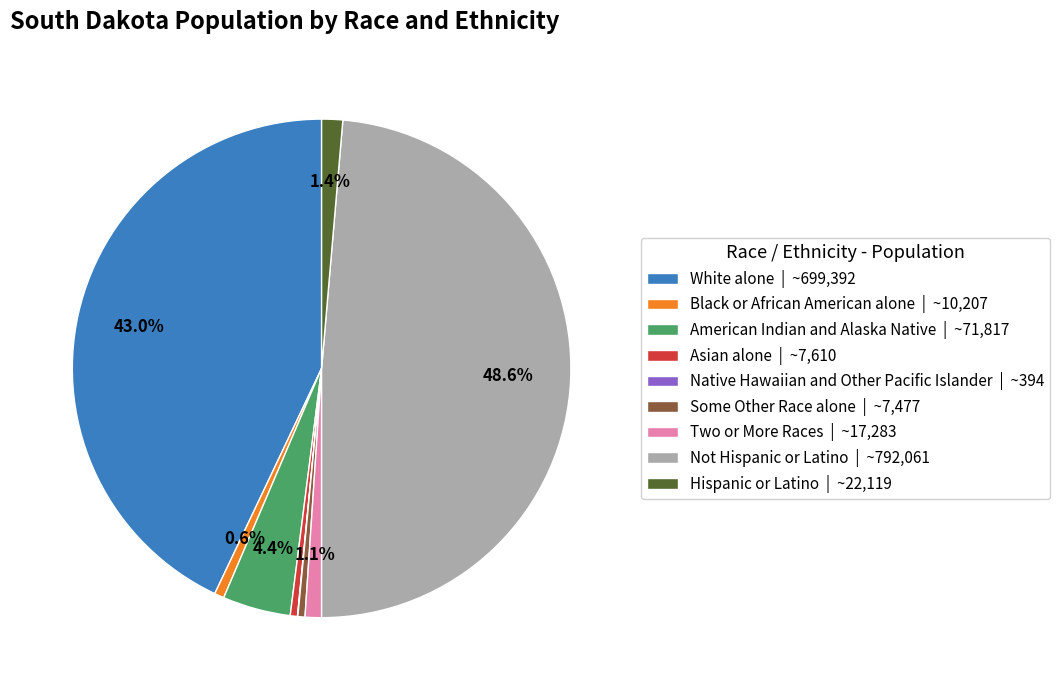

What percentage do Hispanic or Latino | ~22,119 and Black or African American alone | ~10,207 together represent?

2.0%